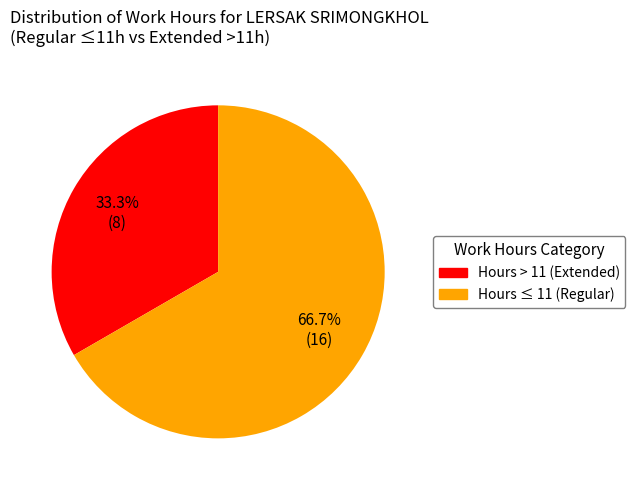

Count the number of slices in the pie.

2